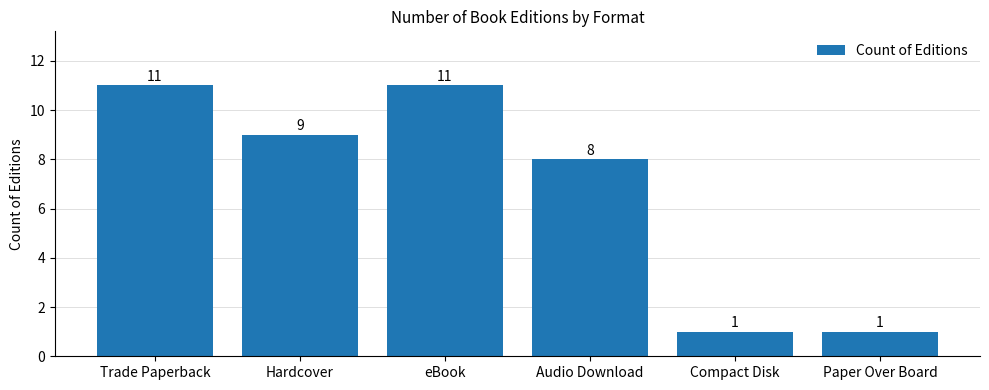

Where does the data first go above 9?

Trade Paperback